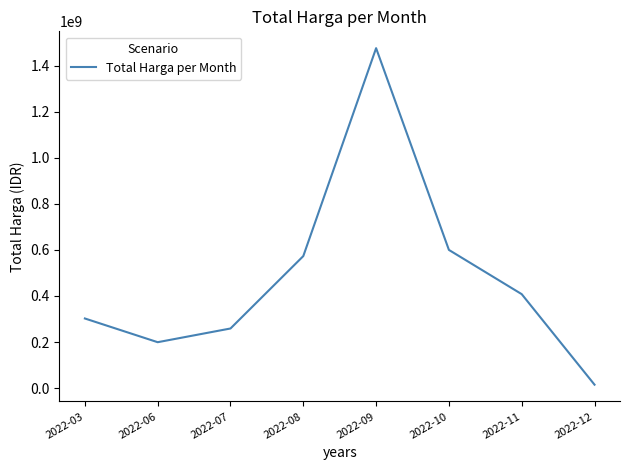

Count the number of data series in this chart.

1